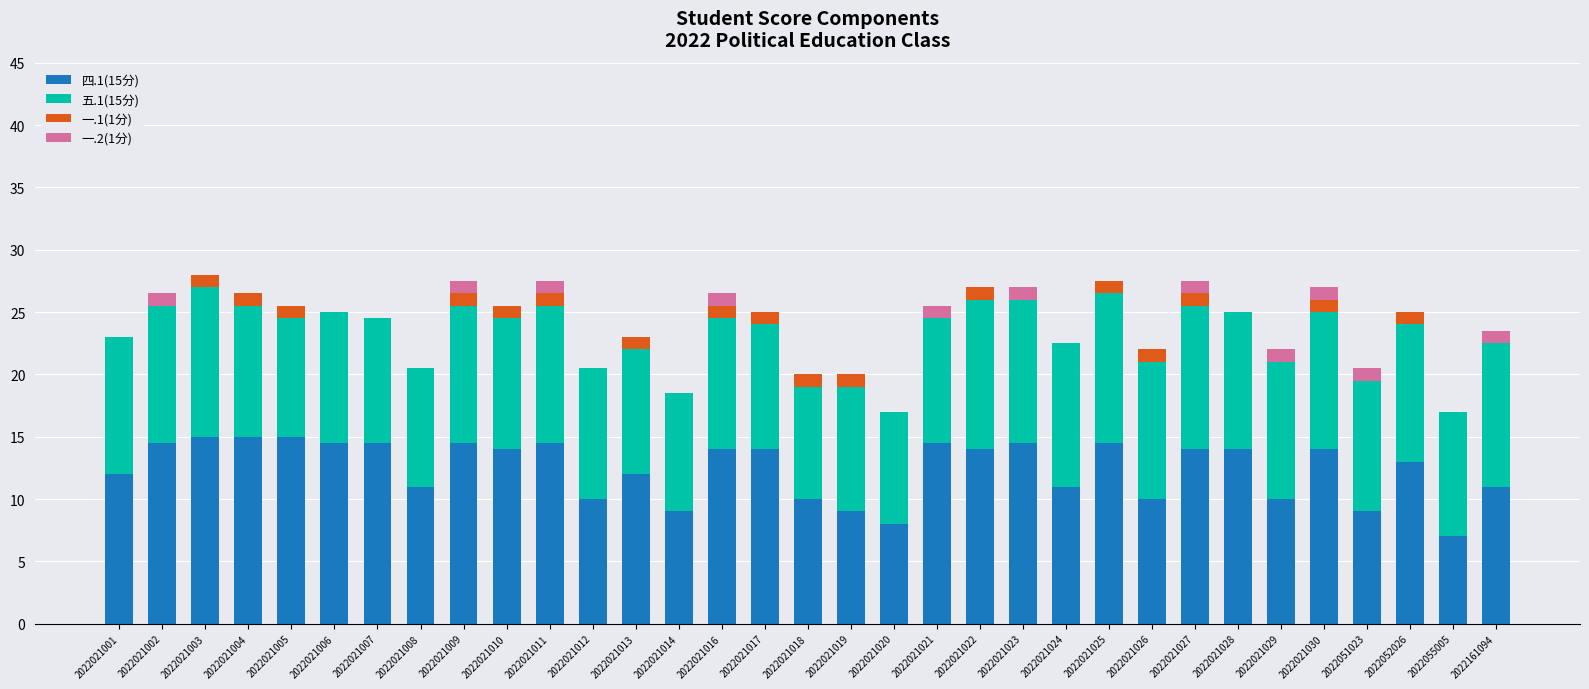

Are the bars grouped side by side (vs. stacked)?

No